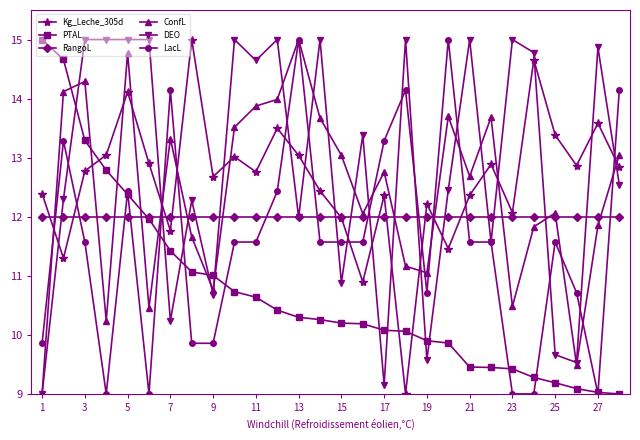

How many interior local peaks does the Kg_Leche_305d series have?

9